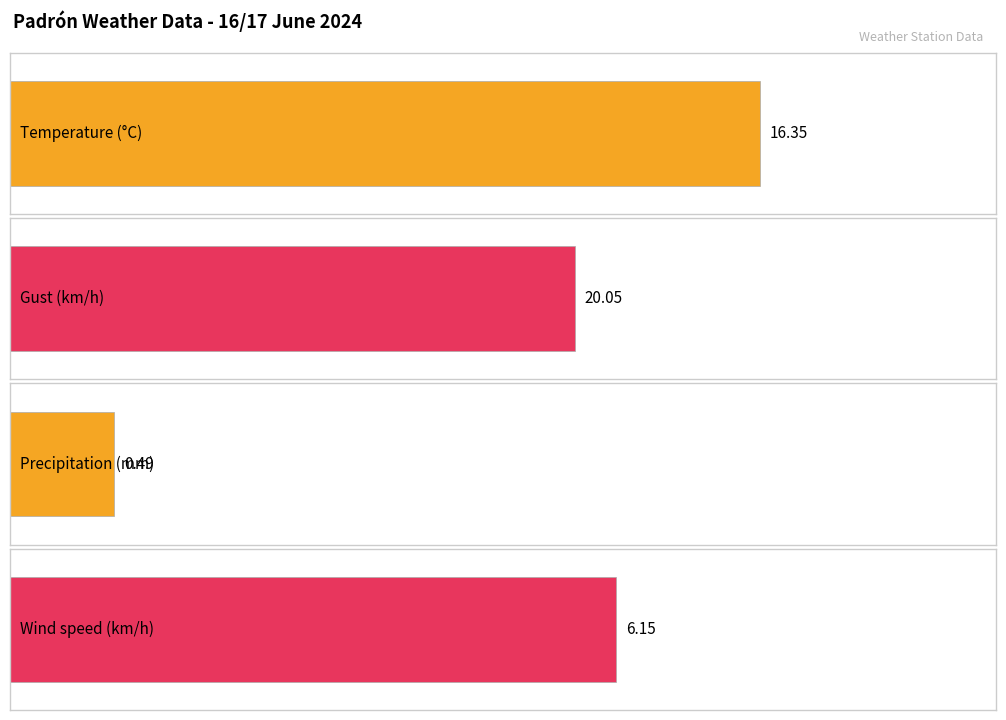

List the series in order of their peak value, highest first.

Gust (km/h), Temperature (°C), Wind speed (km/h), Precipitation (mm)